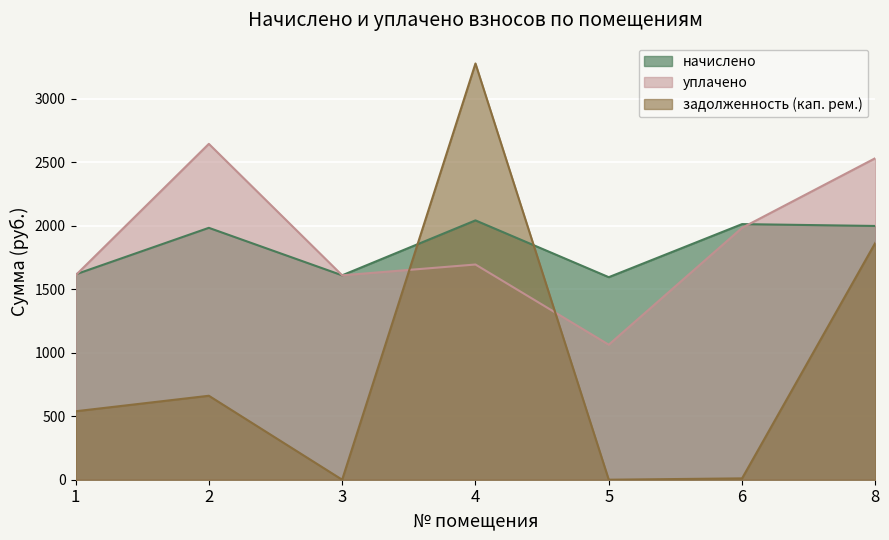

Read the задолженность (кап. рем.) value at 1.

538.9